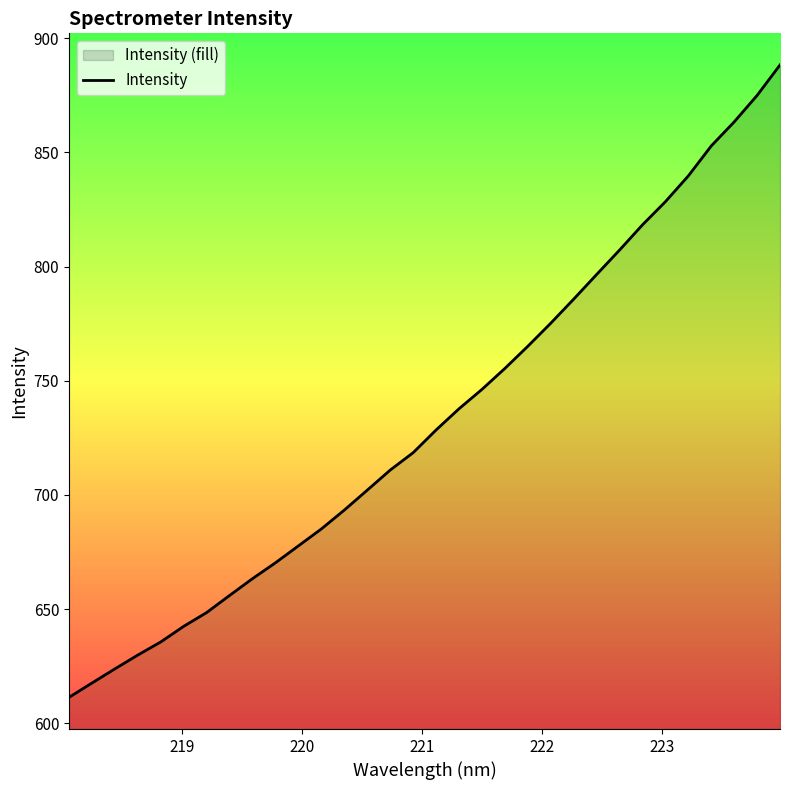

What is the greatest value displayed?

888.2